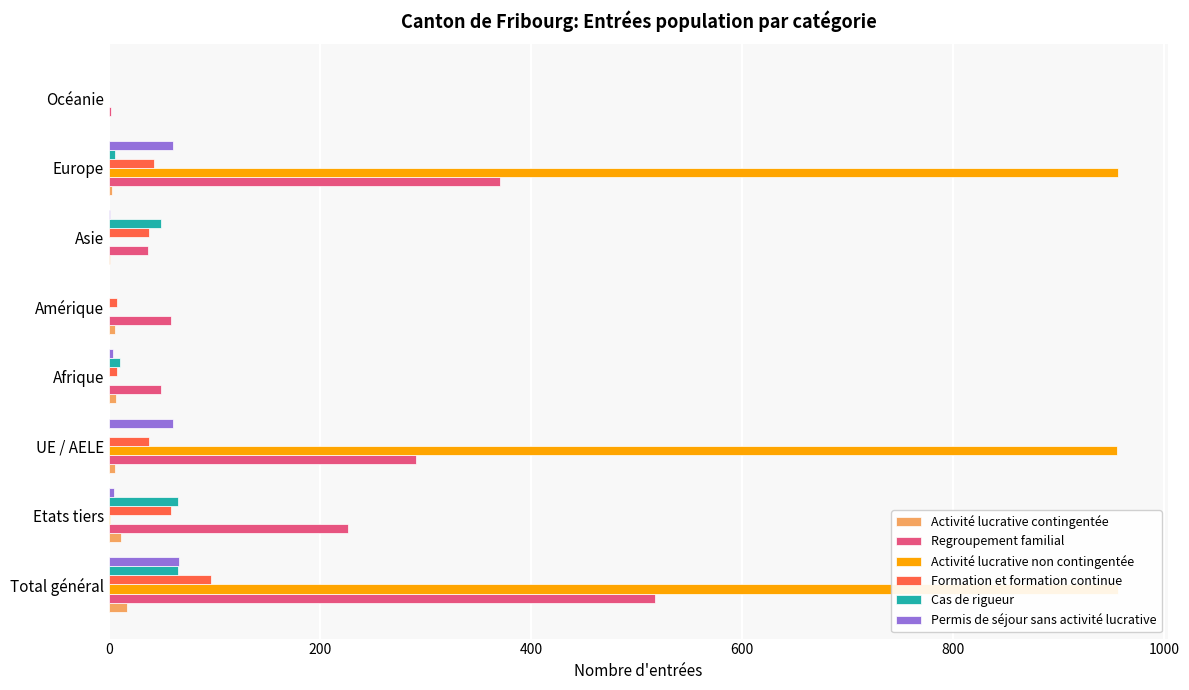

How many bars are there in each group?

6